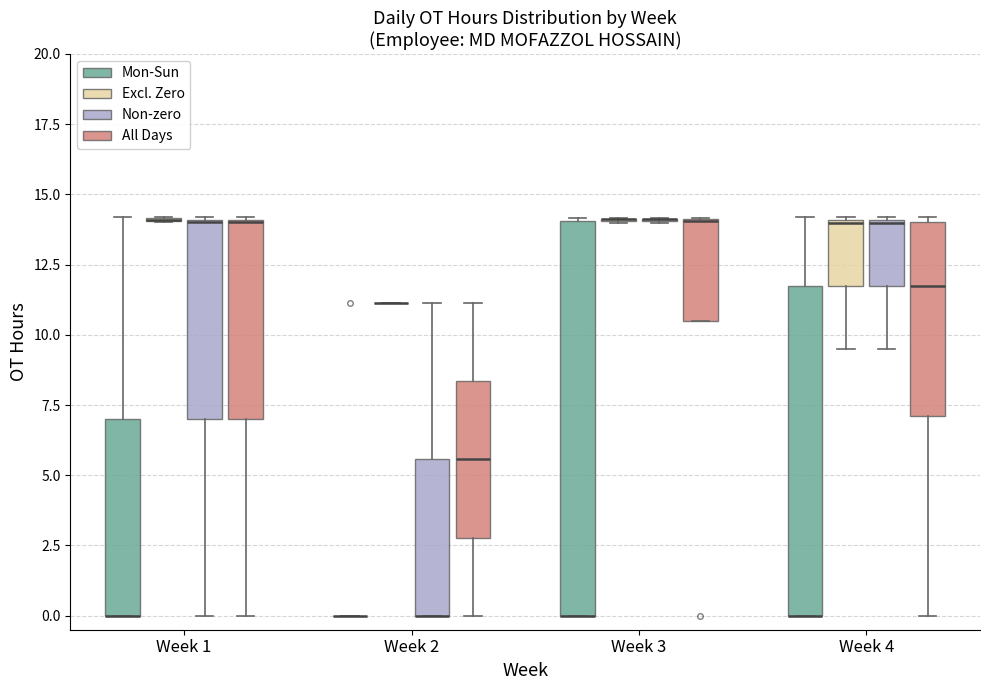

Reading left to right, transcribe this box plot: for each box, give where its median line is, the range the box spans, and where its two whiskers end, as read against the y-axis. The values are not printed on the chart, so give them approximately, as read against the axis.

Week 1 (Mon-Sun): median 0.0 (drawn on the box's lower edge), box 0.0 to 7.0, whiskers 0.0 to 14.0
Week 1 (Excl. Zero): box collapsed to a line at 14.0, whiskers 14.0 to 14.0
Week 1 (Non-zero): median 14.0 (drawn on the box's upper edge), box 7.0 to 14.0, whiskers 0.0 to 14.0
Week 1 (All Days): median 14.0 (drawn on the box's upper edge), box 7.0 to 14.0, whiskers 0.0 to 14.0
Week 2 (Mon-Sun): box collapsed to a line at 0.0, whiskers 0.0 to 0.0
Week 2 (Excl. Zero): box collapsed to a line at 11.0, whiskers 11.0 to 11.0
Week 2 (Non-zero): median 0.0 (drawn on the box's lower edge), box 0.0 to 5.5, whiskers 0.0 to 11.0
Week 2 (All Days): median 5.5, box 3.0 to 8.5, whiskers 0.0 to 11.0
Week 3 (Mon-Sun): median 0.0 (drawn on the box's lower edge), box 0.0 to 14.0, whiskers 0.0 to 14.0
Week 3 (Excl. Zero): box collapsed to a line at 14.0, whiskers 14.0 to 14.0
Week 3 (Non-zero): box collapsed to a line at 14.0, whiskers 14.0 to 14.0
Week 3 (All Days): median 14.0 (drawn on the box's upper edge), box 10.5 to 14.0, whiskers 10.5 to 14.0
Week 4 (Mon-Sun): median 0.0 (drawn on the box's lower edge), box 0.0 to 11.5, whiskers 0.0 to 14.0
Week 4 (Excl. Zero): median 14.0, box 11.5 to 14.0, whiskers 9.5 to 14.0
Week 4 (Non-zero): median 14.0, box 11.5 to 14.0, whiskers 9.5 to 14.0
Week 4 (All Days): median 11.5, box 7.0 to 14.0, whiskers 0.0 to 14.0 (just above the box's upper edge)